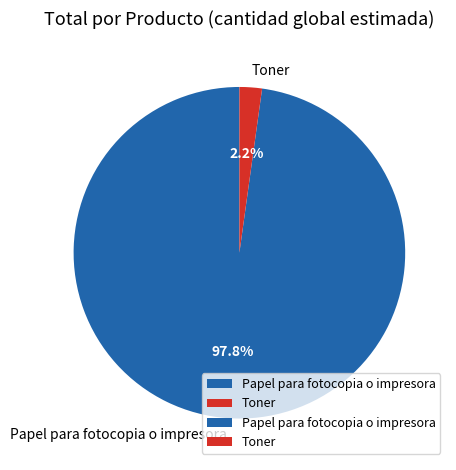

Rank the categories by value from lowest to highest.

Toner, Papel para fotocopia o impresora